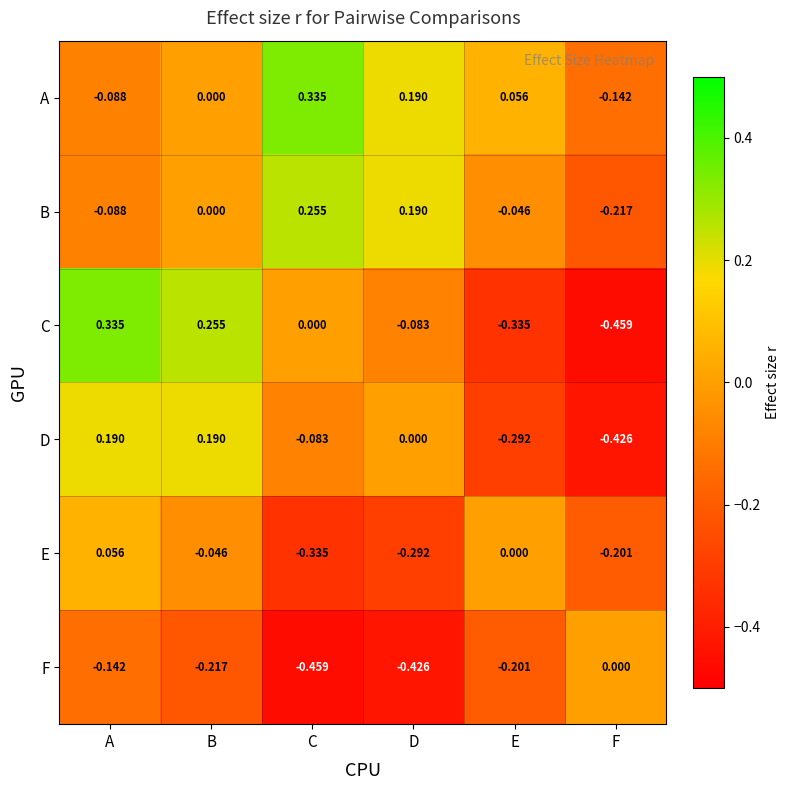

Which category has the lowest value in the F series?

C